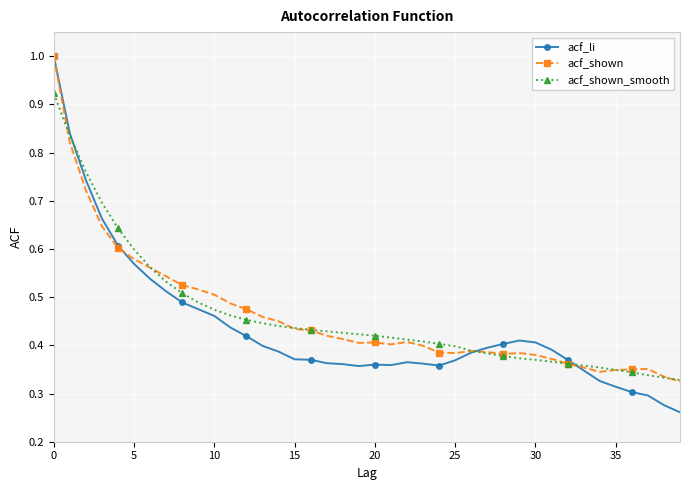

Which series has the widest spread of values?

acf_li